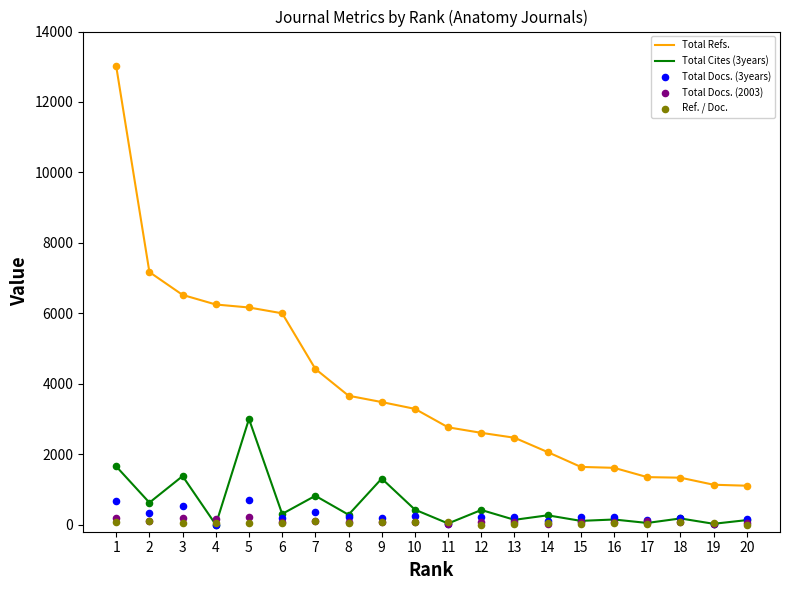

At which category is the sum across all series the highest?

1